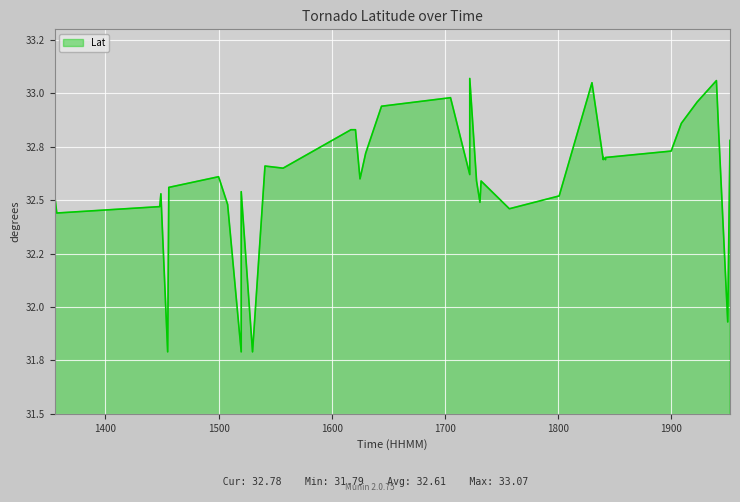

What is the change in value from 1705 to 1830?

+0.1